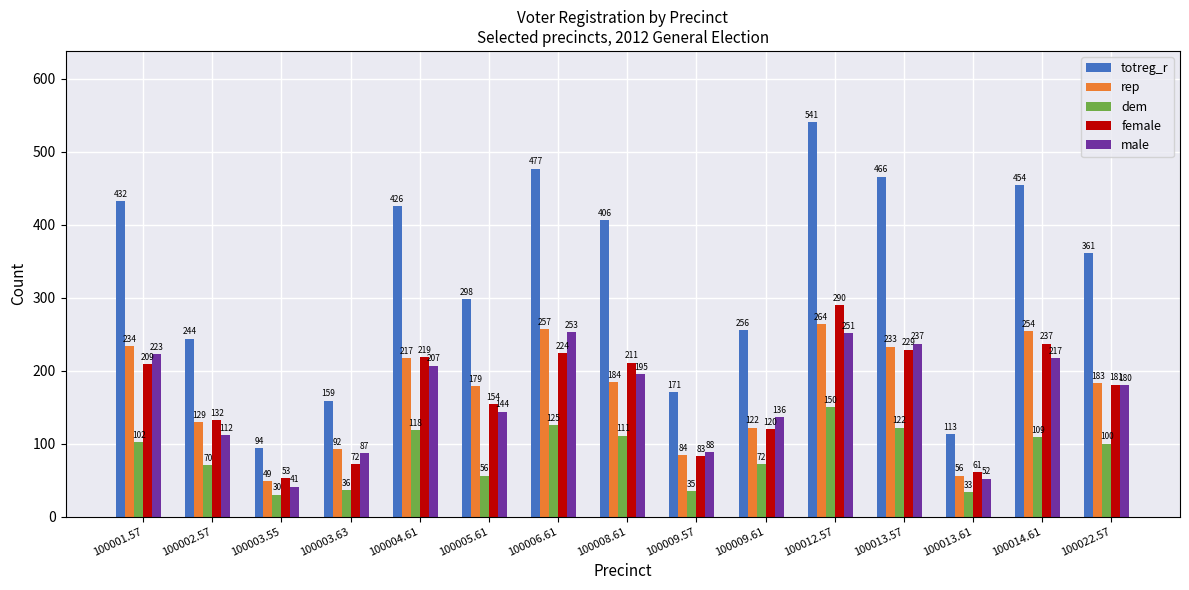

Reading right to left, transcribe all the data shown in this chart.

totreg_r: 361	454	113	466	541	256	171	406	477	298	426	159	94	244	432
rep: 183	254	56	233	264	122	84	184	257	179	217	92	49	129	234
dem: 100	109	33	122	150	72	35	111	125	56	118	36	30	70	102
female: 181	237	61	229	290	120	83	211	224	154	219	72	53	132	209
male: 180	217	52	237	251	136	88	195	253	144	207	87	41	112	223